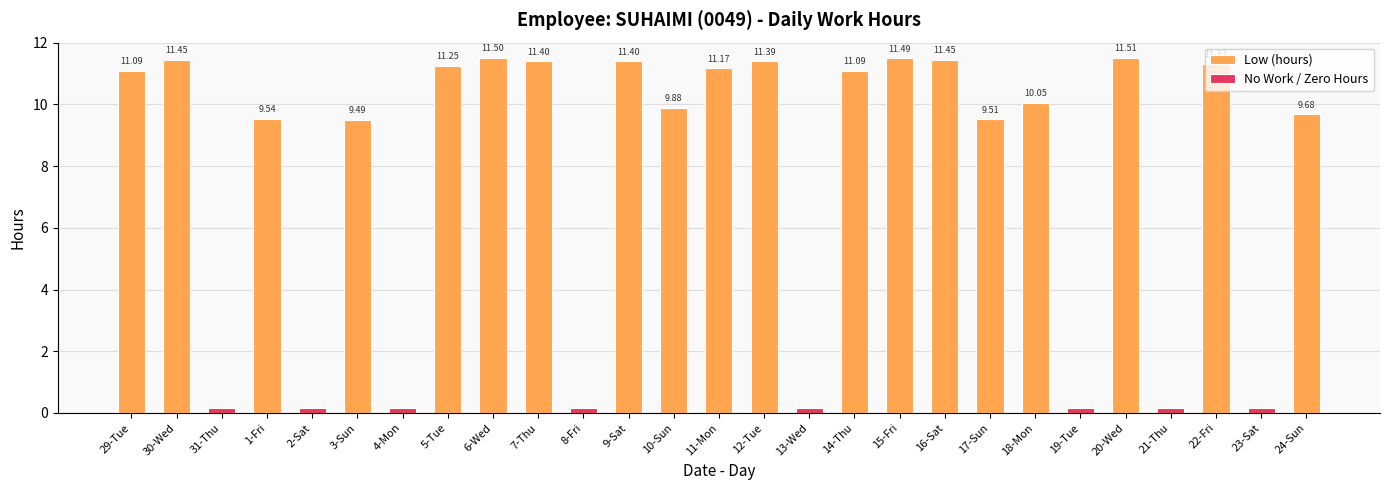

Reading right to left, what are all the values shown in this chart?

Low (hours): 9.7	0.0	11.3	0.0	11.5	0.0	10.1	9.5	11.4	11.5	11.1	0.0	11.4	11.2	9.9	11.4	0.0	11.4	11.5	11.2	0.0	9.5	0.0	9.5	0.0	11.4	11.1
No Work / Zero Hours: 0.0	0.1	0.0	0.1	0.0	0.1	0.0	0.0	0.0	0.0	0.0	0.1	0.0	0.0	0.0	0.0	0.1	0.0	0.0	0.0	0.1	0.0	0.1	0.0	0.1	0.0	0.0